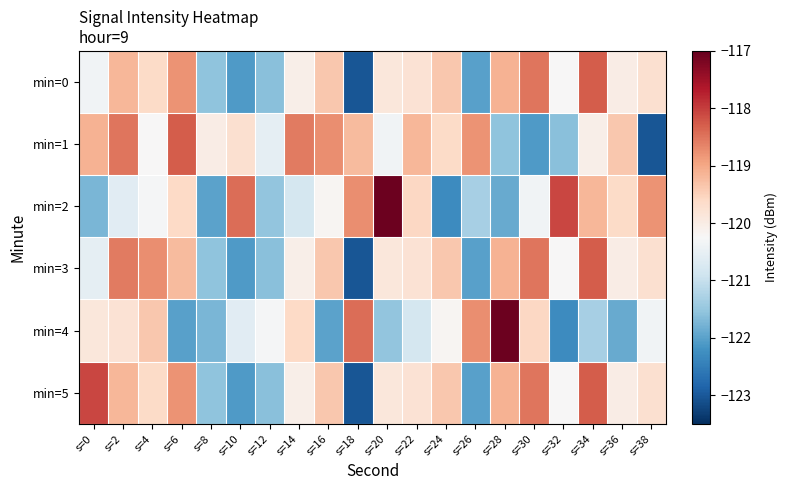

Reading left to right, extract all data points from this chart.

min=0: s=0=-120.4	s=2=-119.2	s=4=-119.6	s=6=-118.8	s=8=-121.6	s=10=-122.1	s=12=-121.6	s=14=-120.1	s=16=-119.4	s=18=-123.0	s=20=-119.9	s=22=-119.8	s=24=-119.4	s=26=-122.0	s=28=-119.1	s=30=-118.5	s=32=-120.2	s=34=-118.3	s=36=-120.0	s=38=-119.7
min=1: s=0=-119.1	s=2=-118.5	s=4=-120.2	s=6=-118.3	s=8=-120.0	s=10=-119.7	s=12=-120.5	s=14=-118.5	s=16=-118.7	s=18=-119.2	s=20=-120.4	s=22=-119.2	s=24=-119.6	s=26=-118.8	s=28=-121.6	s=30=-122.1	s=32=-121.6	s=34=-120.1	s=36=-119.4	s=38=-123.0
min=2: s=0=-121.7	s=2=-120.6	s=4=-120.3	s=6=-119.6	s=8=-122.0	s=10=-118.4	s=12=-121.5	s=14=-120.8	s=16=-120.2	s=18=-118.8	s=20=-117.1	s=22=-119.6	s=24=-122.3	s=26=-121.3	s=28=-121.9	s=30=-120.4	s=32=-118.1	s=34=-119.2	s=36=-119.6	s=38=-118.8
min=3: s=0=-120.5	s=2=-118.5	s=4=-118.7	s=6=-119.2	s=8=-121.6	s=10=-122.1	s=12=-121.6	s=14=-120.1	s=16=-119.4	s=18=-123.0	s=20=-119.9	s=22=-119.8	s=24=-119.4	s=26=-122.0	s=28=-119.1	s=30=-118.5	s=32=-120.2	s=34=-118.3	s=36=-120.0	s=38=-119.7
min=4: s=0=-119.9	s=2=-119.8	s=4=-119.4	s=6=-122.0	s=8=-121.7	s=10=-120.6	s=12=-120.3	s=14=-119.6	s=16=-122.0	s=18=-118.4	s=20=-121.5	s=22=-120.8	s=24=-120.2	s=26=-118.8	s=28=-117.1	s=30=-119.6	s=32=-122.3	s=34=-121.3	s=36=-121.9	s=38=-120.4
min=5: s=0=-118.1	s=2=-119.2	s=4=-119.6	s=6=-118.8	s=8=-121.6	s=10=-122.1	s=12=-121.6	s=14=-120.1	s=16=-119.4	s=18=-123.0	s=20=-119.9	s=22=-119.8	s=24=-119.4	s=26=-122.0	s=28=-119.1	s=30=-118.5	s=32=-120.2	s=34=-118.3	s=36=-120.0	s=38=-119.7